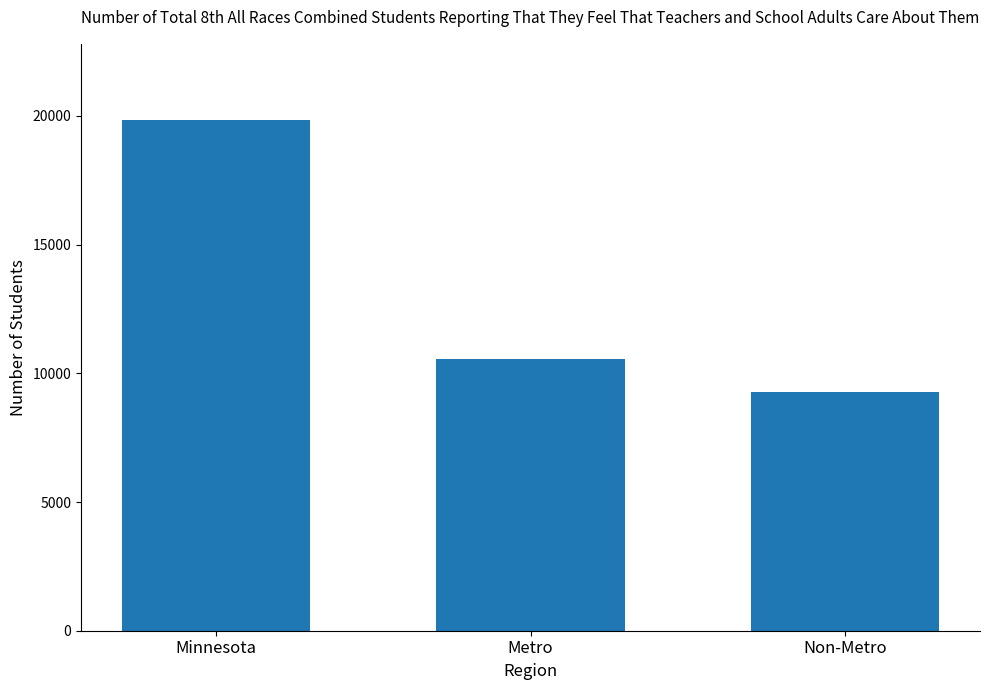

Approximately how many times larger is the value at Minnesota compared to Non-Metro?

2.1